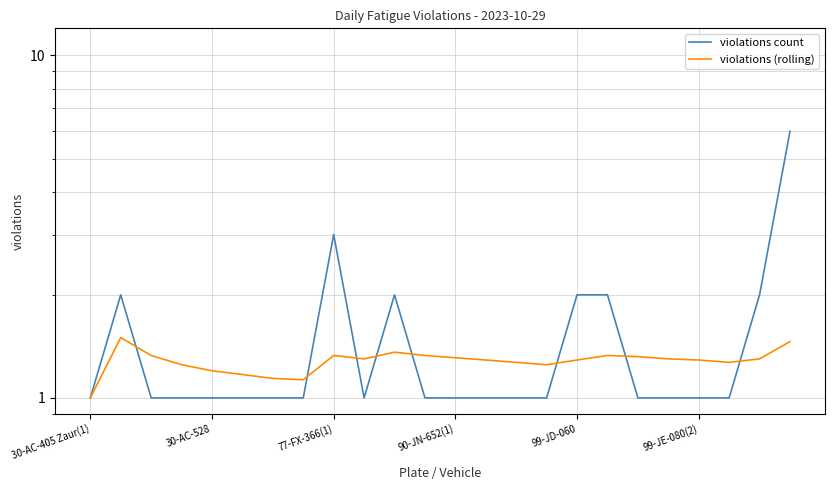

True or false: violations (rolling) has more than 1 interior local peaks.

True